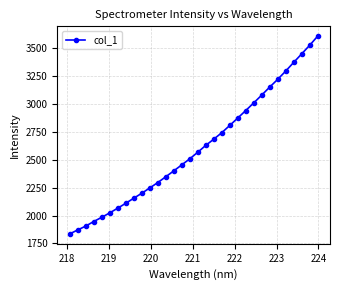

Reading right to left, extract all data points from this chart.

3607.1	3525.4	3448.2	3372.0	3294.3	3220.4	3150.9	3079.2	3009.0	2940.7	2873.7	2807.3	2742.1	2684.3	2628.6	2567.4	2508.2	2454.1	2400.1	2347.6	2295.5	2247.4	2199.8	2155.4	2109.9	2066.3	2023.9	1984.3	1946.7	1905.6	1871.2	1835.7